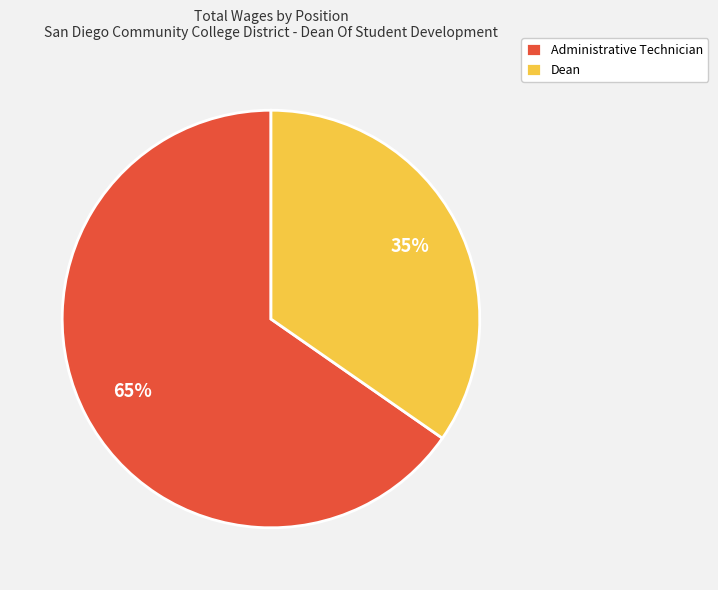

What is the largest slice in the pie chart?

Administrative Technician